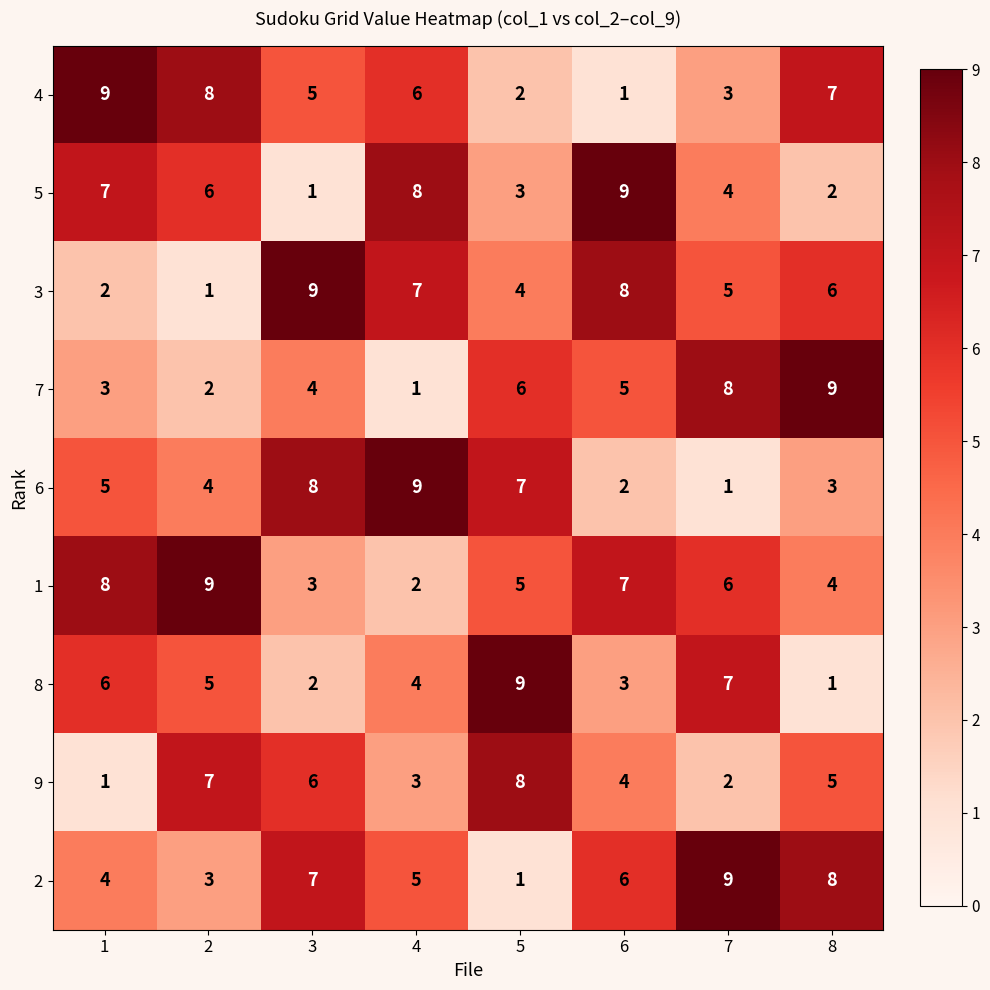

What is the smallest value displayed?

1